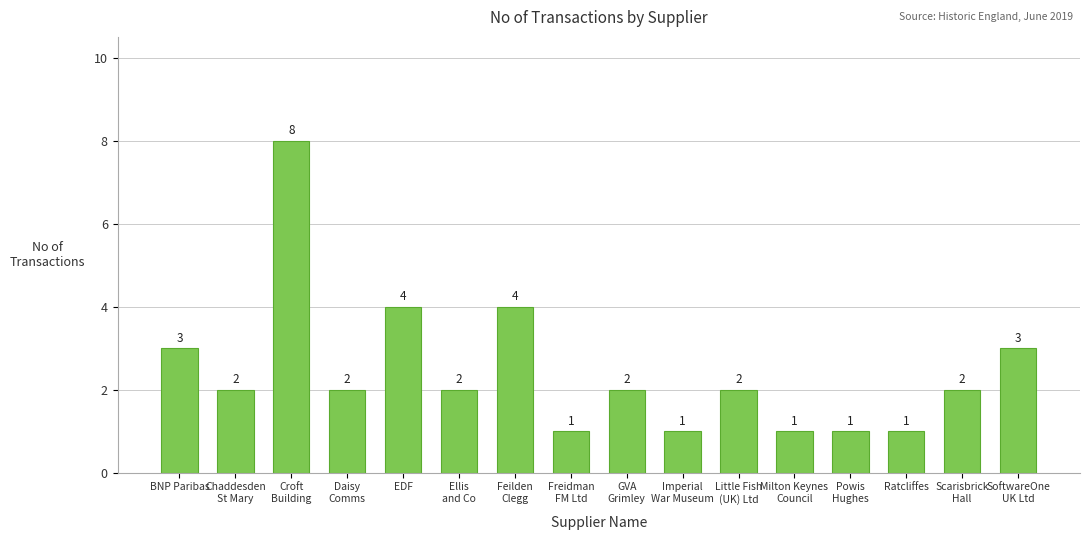

Where does the data first go above 2?

BNP Paribas